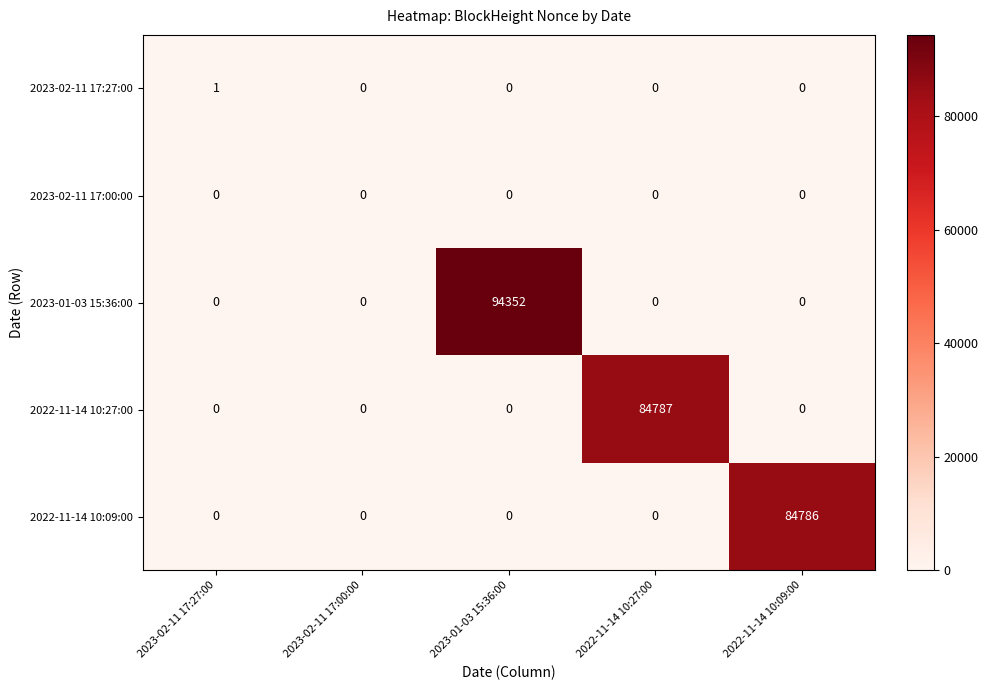

Reading right to left, list all the values displayed in this chart.

2023-02-11 17:27:00: 0	0	0	0	1
2023-02-11 17:00:00: 0	0	0	0	0
2023-01-03 15:36:00: 0	0	94352	0	0
2022-11-14 10:27:00: 0	84787	0	0	0
2022-11-14 10:09:00: 84786	0	0	0	0